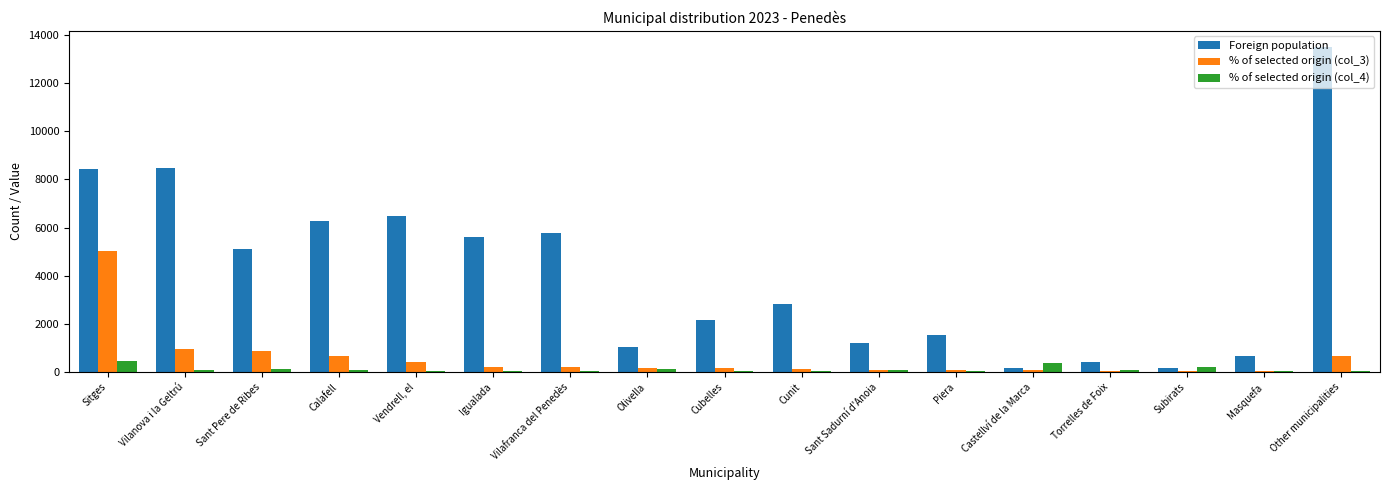

What is the sum of all Foreign population values?

69760